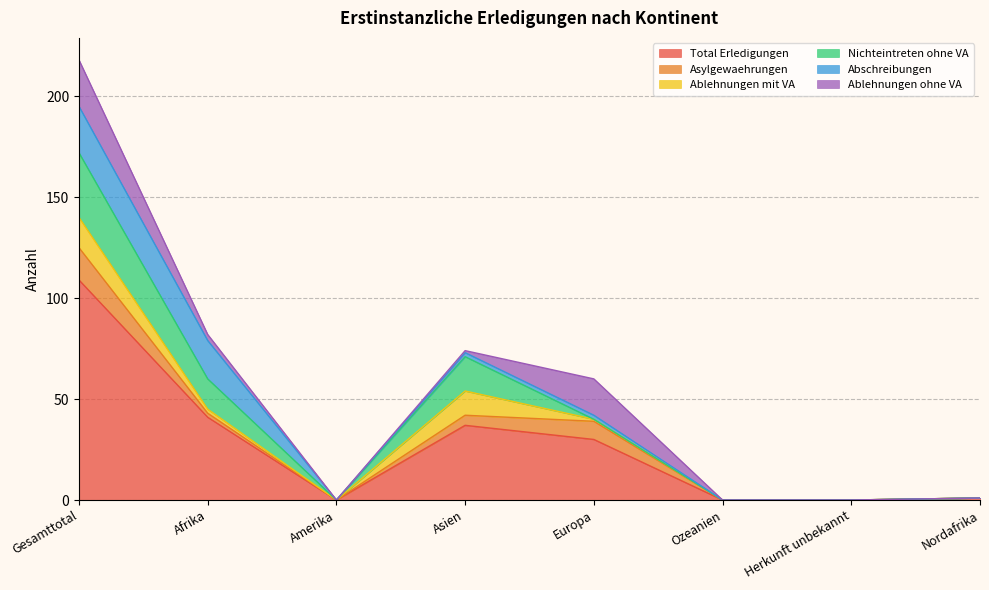

What is the value of the Ablehnungen mit VA point at the 4th from the left?

12